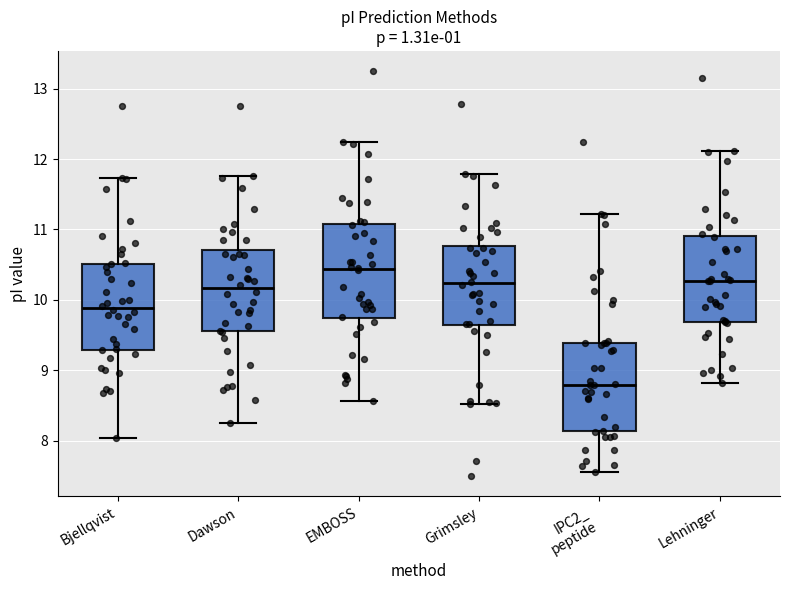

Where is the lower edge of the box for Grimsley on the y-axis? The values are not printed on the chart, so give them approximately, as read against the axis.

9.6